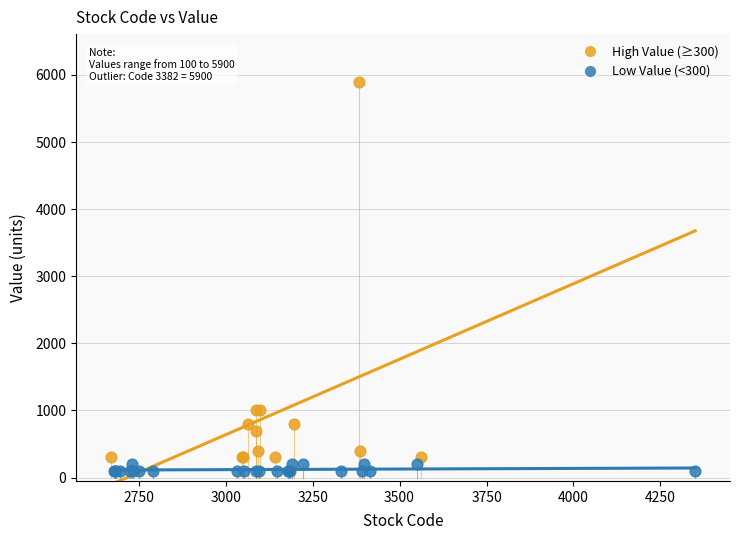

Which series has the largest Y range (max minus min)?

High Value (≥300)